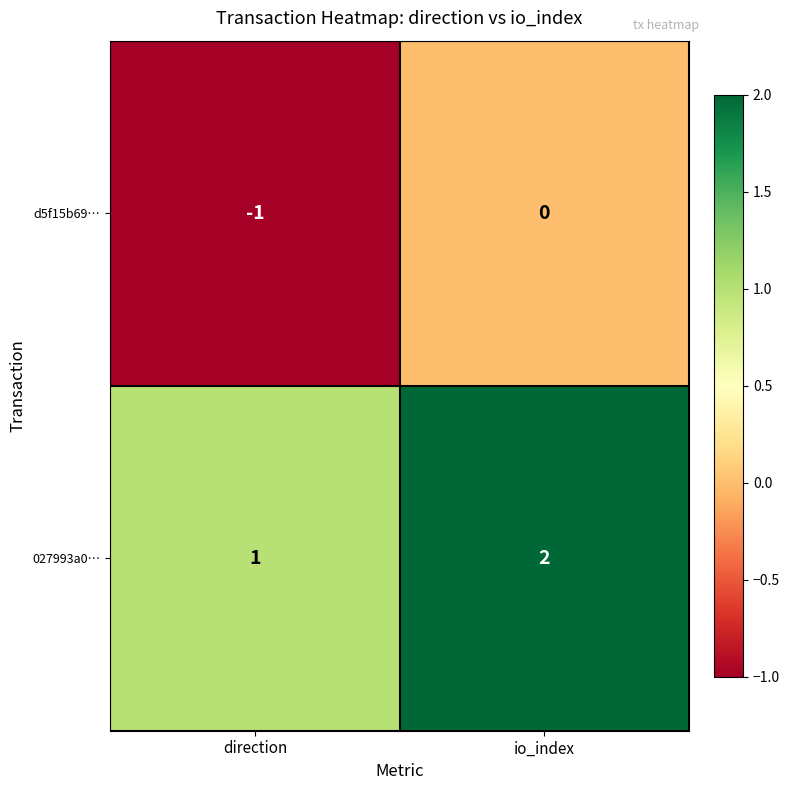

What is the sum of the 027993a0… values at io_index and direction?

3